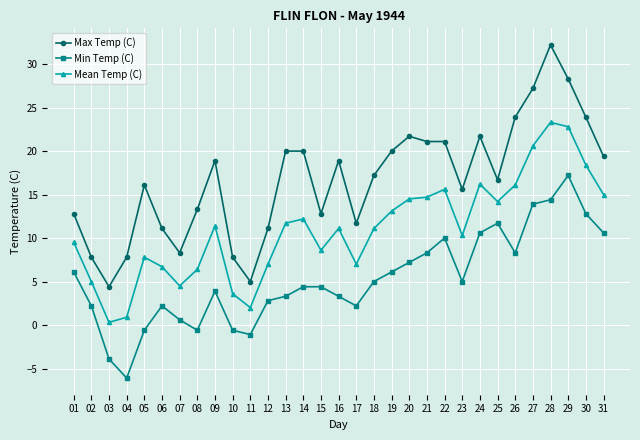

Which label corresponds to the smallest value in the chart?

04